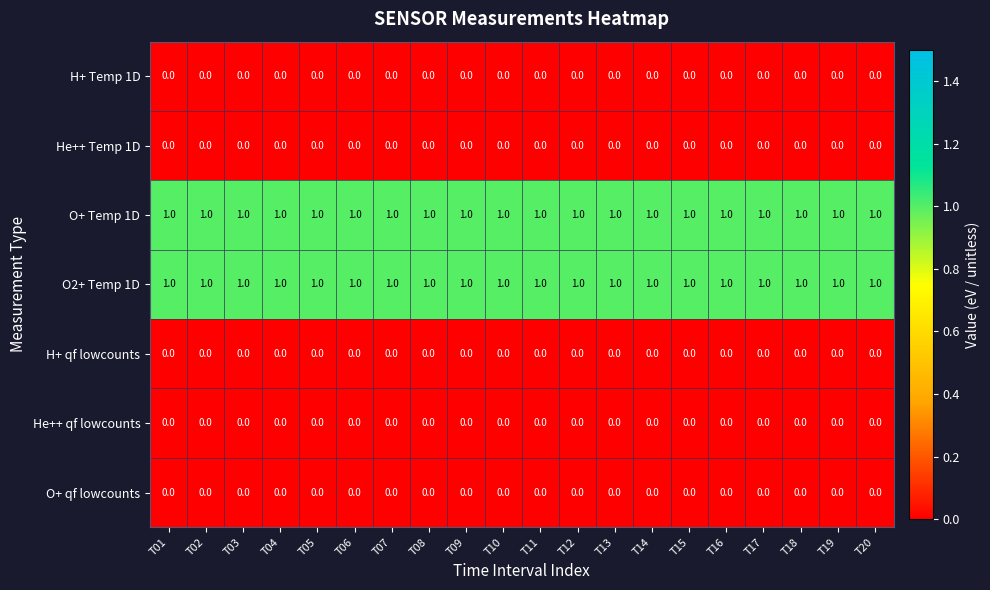

Is it true that He++ Temp 1D equals 0 at T04?

True